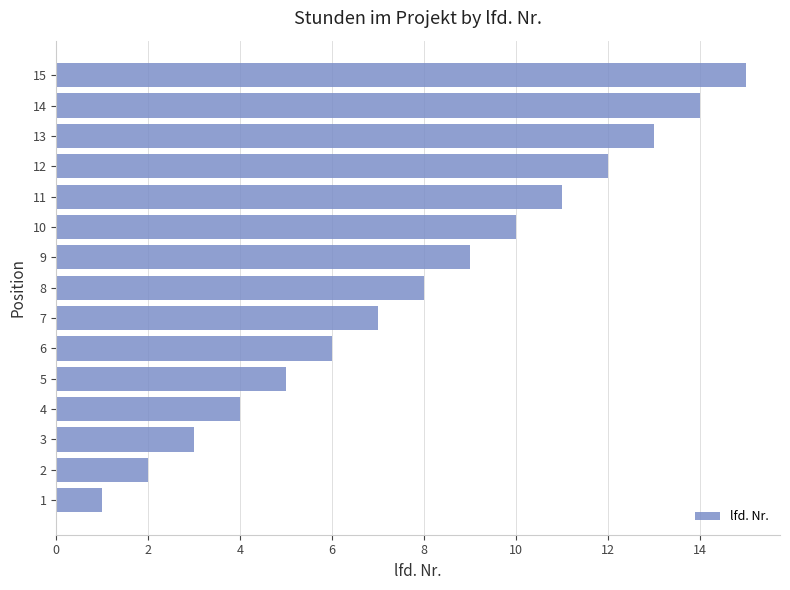

Are the bars horizontal?

Yes